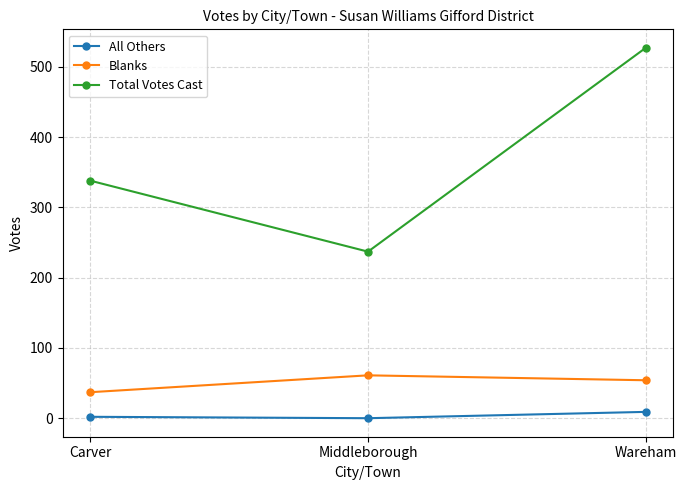

Rank the series at Middleborough from lowest to highest value.

All Others, Blanks, Total Votes Cast